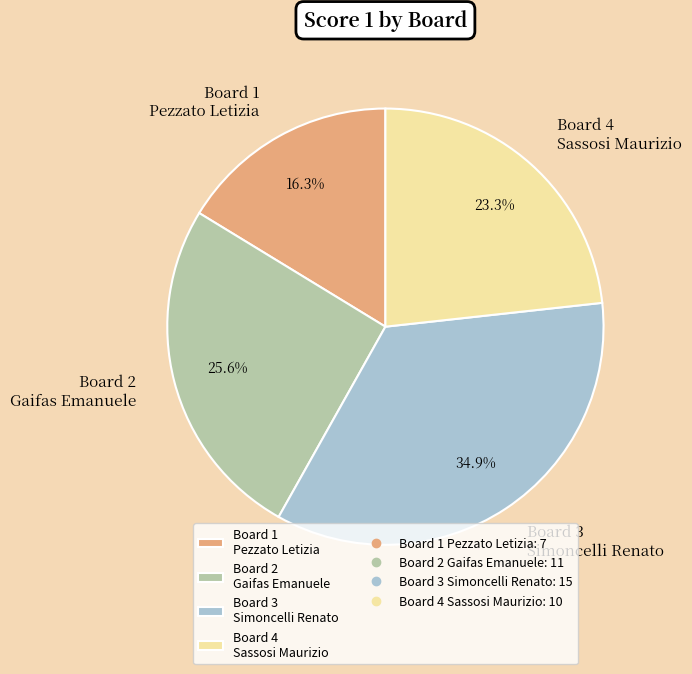

Which slice is the smallest?

Board 1 Pezzato Letizia